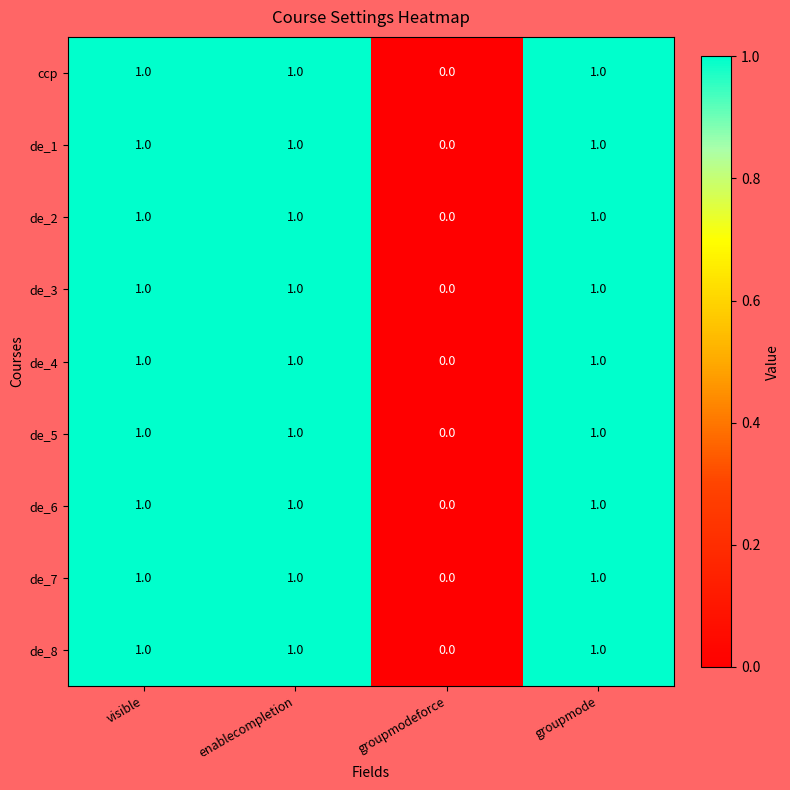

How many values in the de_7 series are below 1?

1